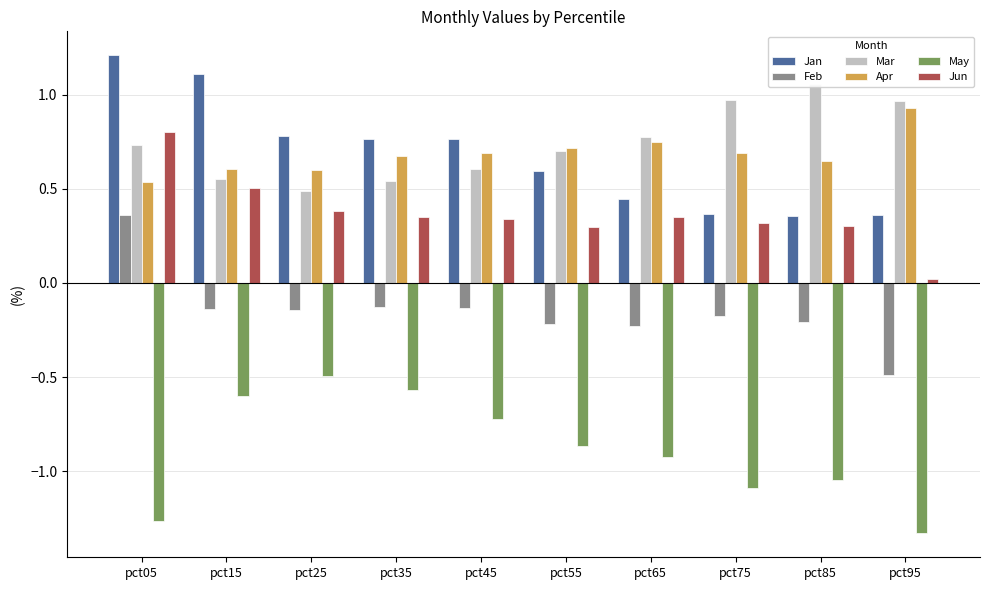

Reading left to right, transcribe all the data shown in this chart.

Jan: pct05=1.2	pct15=1.1	pct25=0.8	pct35=0.8	pct45=0.8	pct55=0.6	pct65=0.4	pct75=0.4	pct85=0.4	pct95=0.4
Feb: pct05=0.4	pct15=-0.1	pct25=-0.1	pct35=-0.1	pct45=-0.1	pct55=-0.2	pct65=-0.2	pct75=-0.2	pct85=-0.2	pct95=-0.5
Mar: pct05=0.7	pct15=0.5	pct25=0.5	pct35=0.5	pct45=0.6	pct55=0.7	pct65=0.8	pct75=1.0	pct85=1.1	pct95=1.0
Apr: pct05=0.5	pct15=0.6	pct25=0.6	pct35=0.7	pct45=0.7	pct55=0.7	pct65=0.7	pct75=0.7	pct85=0.6	pct95=0.9
May: pct05=-1.3	pct15=-0.6	pct25=-0.5	pct35=-0.6	pct45=-0.7	pct55=-0.9	pct65=-0.9	pct75=-1.1	pct85=-1.0	pct95=-1.3
Jun: pct05=0.8	pct15=0.5	pct25=0.4	pct35=0.3	pct45=0.3	pct55=0.3	pct65=0.3	pct75=0.3	pct85=0.3	pct95=0.0